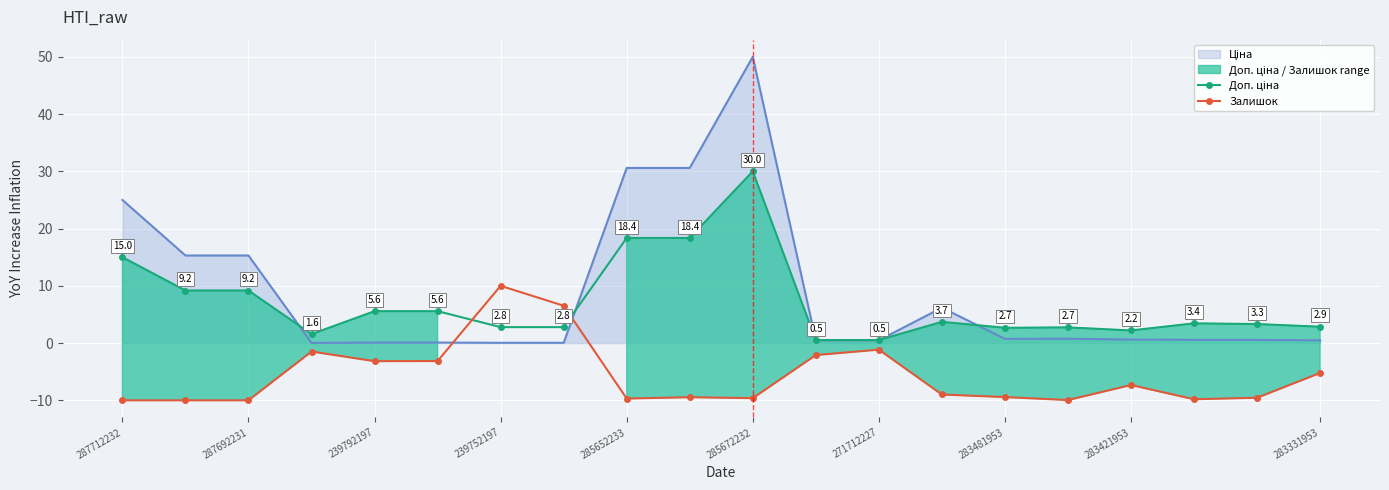

At which label does Доп. ціна first exceed 3?

287712232